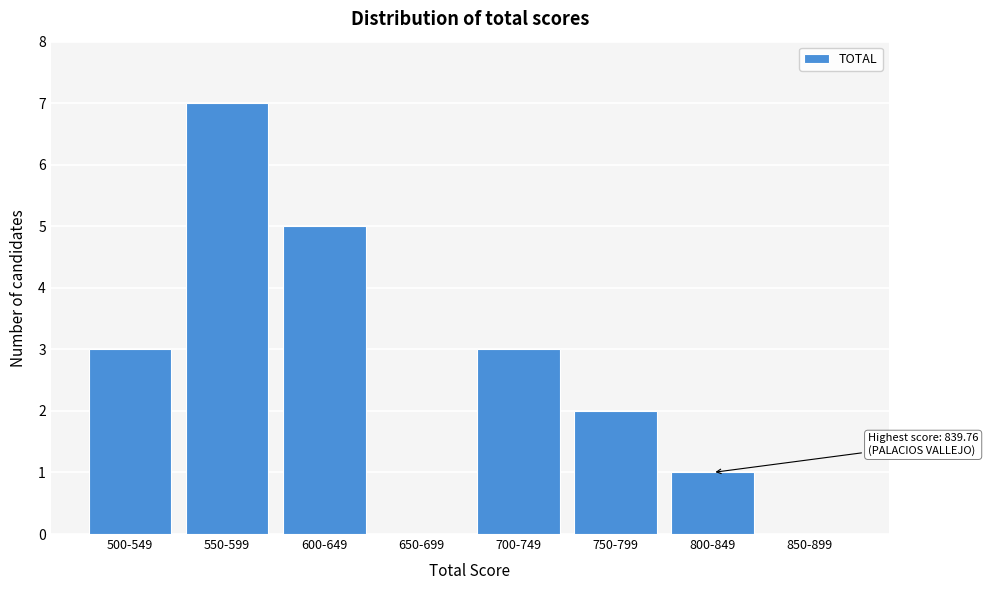

Reading left to right, what are all the values shown in this chart?

500-549=3	550-599=7	600-649=5	650-699=0	700-749=3	750-799=2	800-849=1	850-899=0